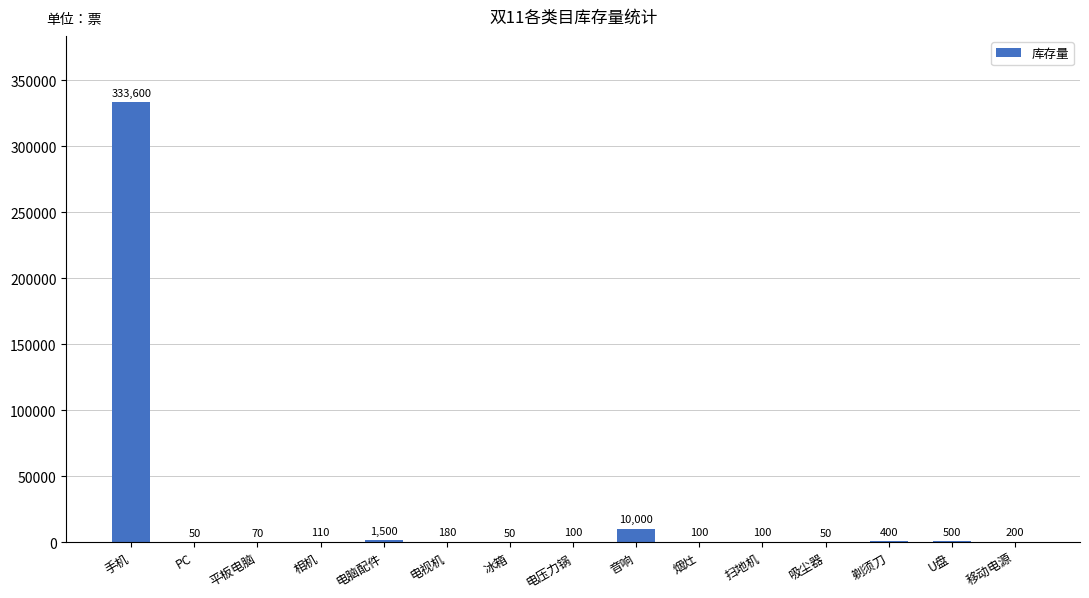

Are the bars grouped side by side (vs. stacked)?

No